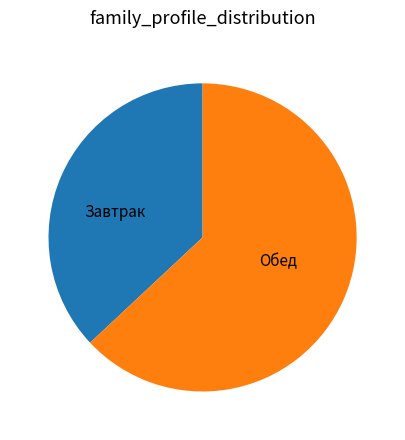

Is there a majority slice in this chart?

Yes